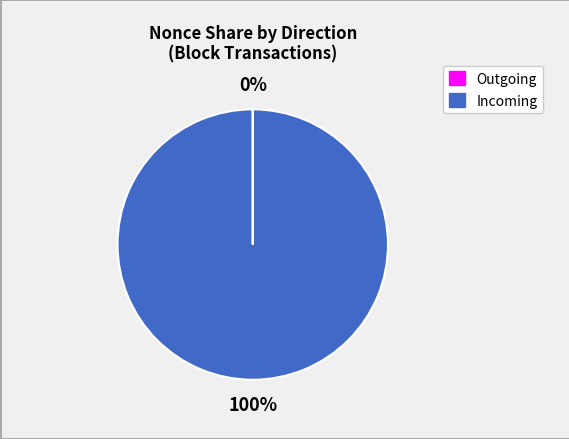

To the nearest percent, what is the difference between the largest and smallest slice percentages?

100%